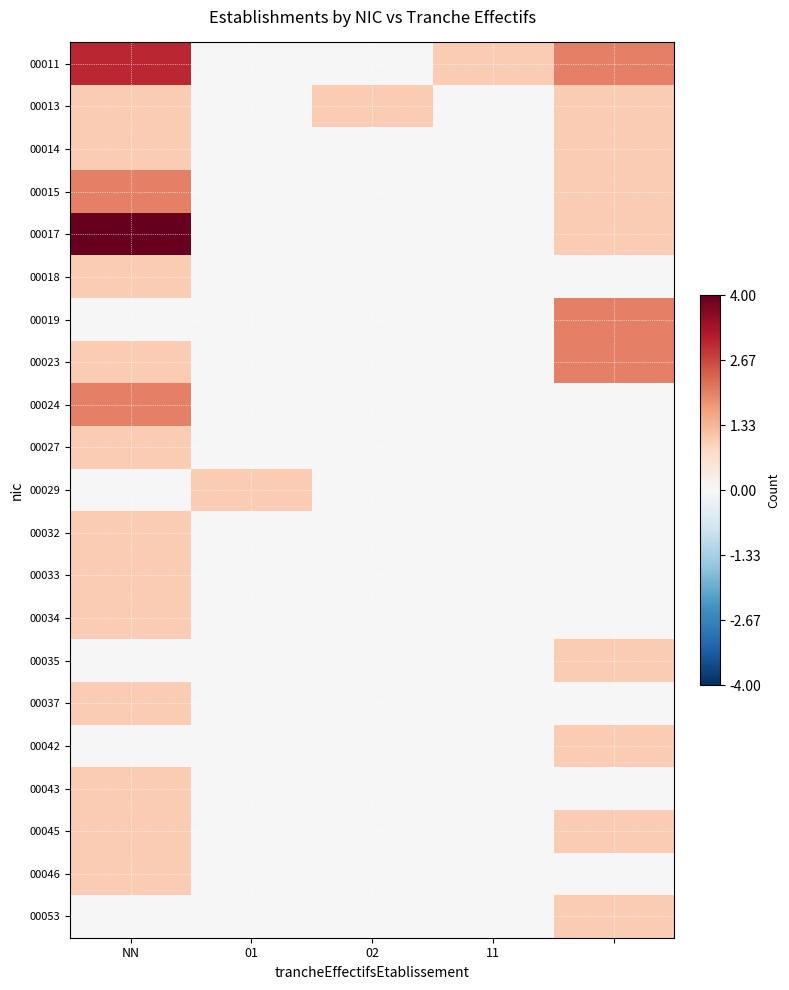

Reading right to left, extract all data points from this chart.

00011: 2	1	0	0	3
00013: 1	0	1	0	1
00014: 1	0	0	0	1
00015: 1	0	0	0	2
00017: 1	0	0	0	4
00018: 0	0	0	0	1
00019: 2	0	0	0	0
00023: 2	0	0	0	1
00024: 0	0	0	0	2
00027: 0	0	0	0	1
00029: 0	0	0	1	0
00032: 0	0	0	0	1
00033: 0	0	0	0	1
00034: 0	0	0	0	1
00035: 1	0	0	0	0
00037: 0	0	0	0	1
00042: 1	0	0	0	0
00043: 0	0	0	0	1
00045: 1	0	0	0	1
00046: 0	0	0	0	1
00053: 1	0	0	0	0